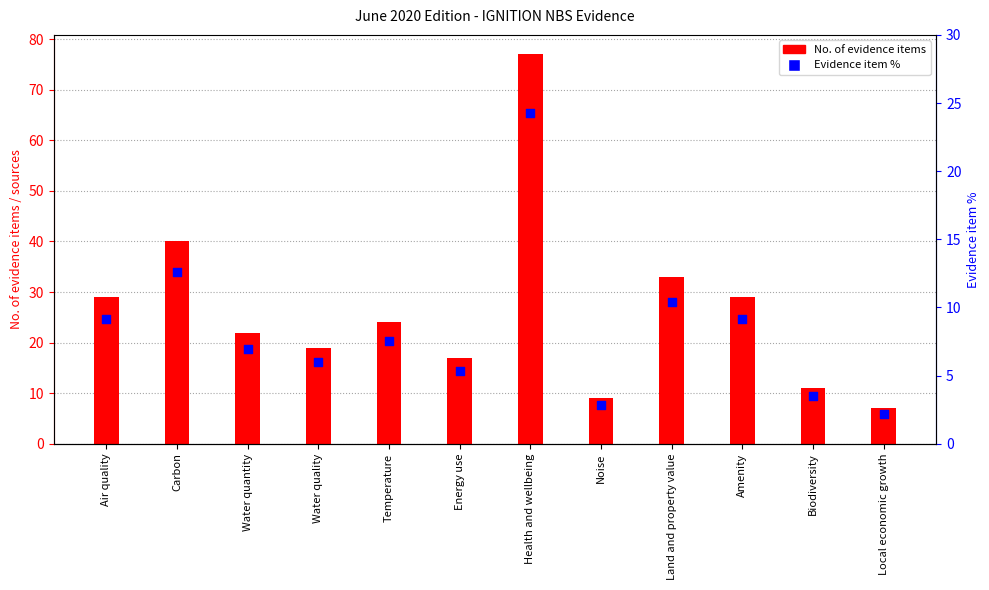

What are all the series names shown in the legend?

No. of evidence items, Evidence item %